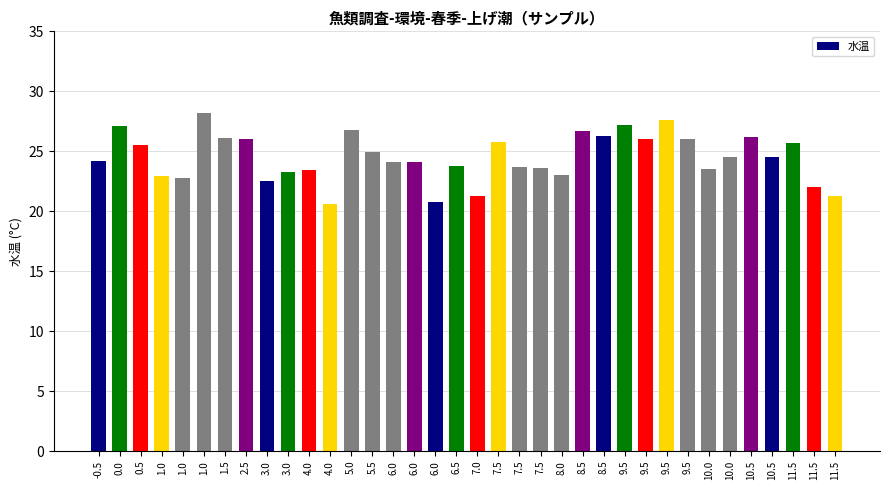

Does the chart contain any negative values?

No